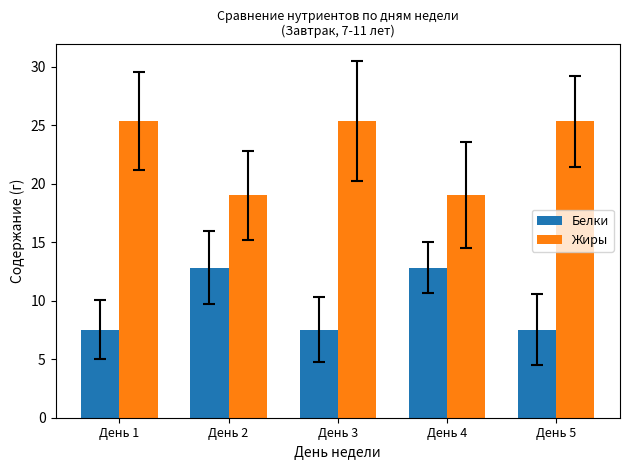

How many bars are there in total?

10